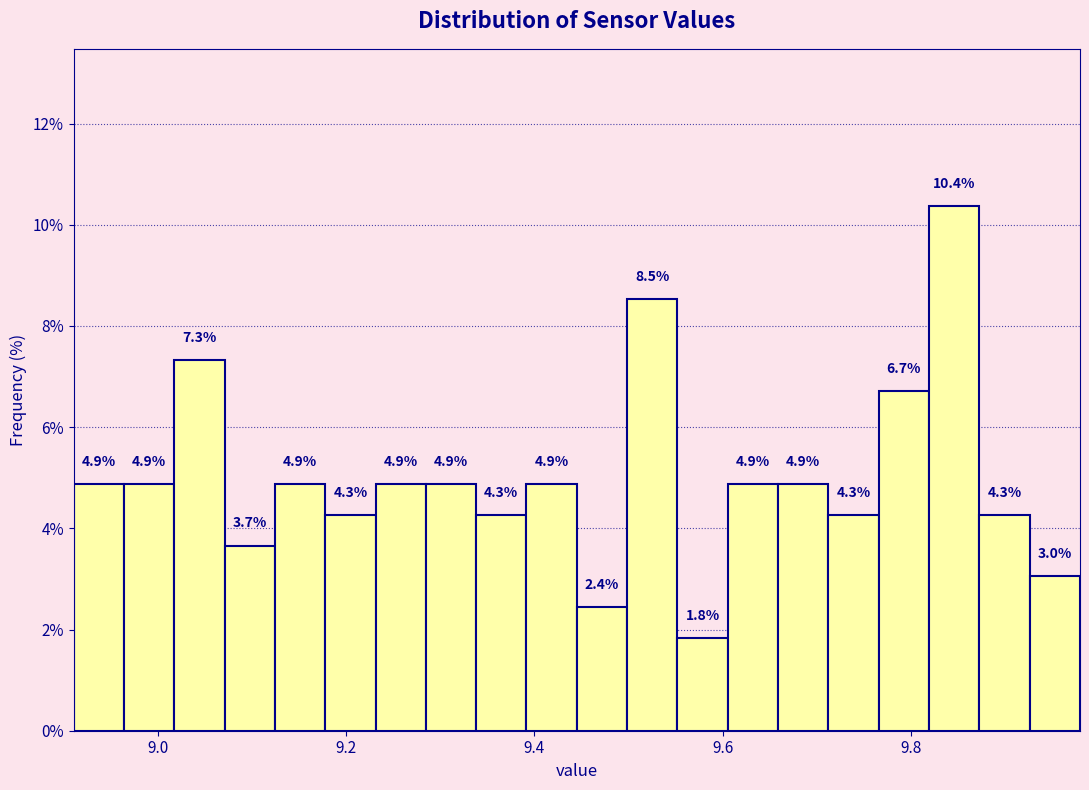

Read against the x-axis, roughly where is the centre of the tallest bar?

9.84